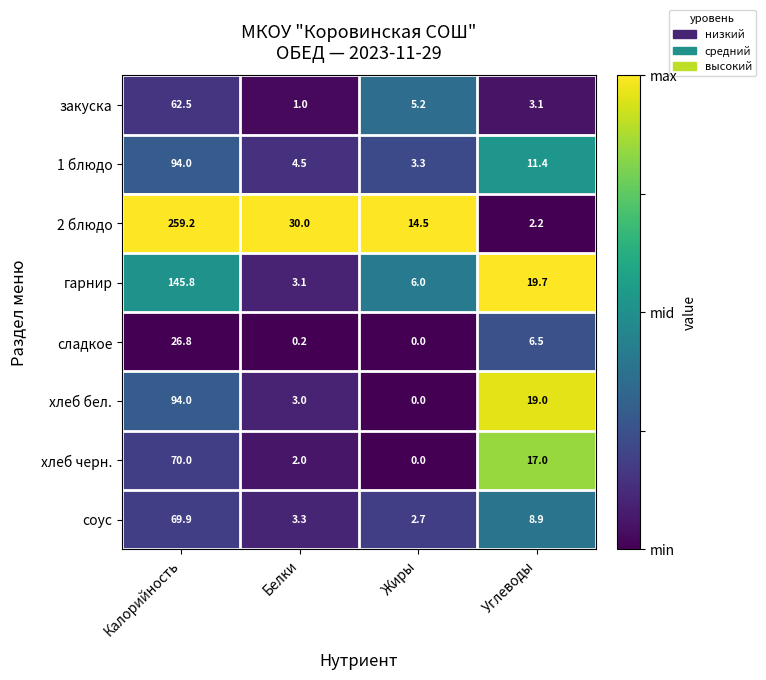

Which series has the widest spread of values?

2 блюдо